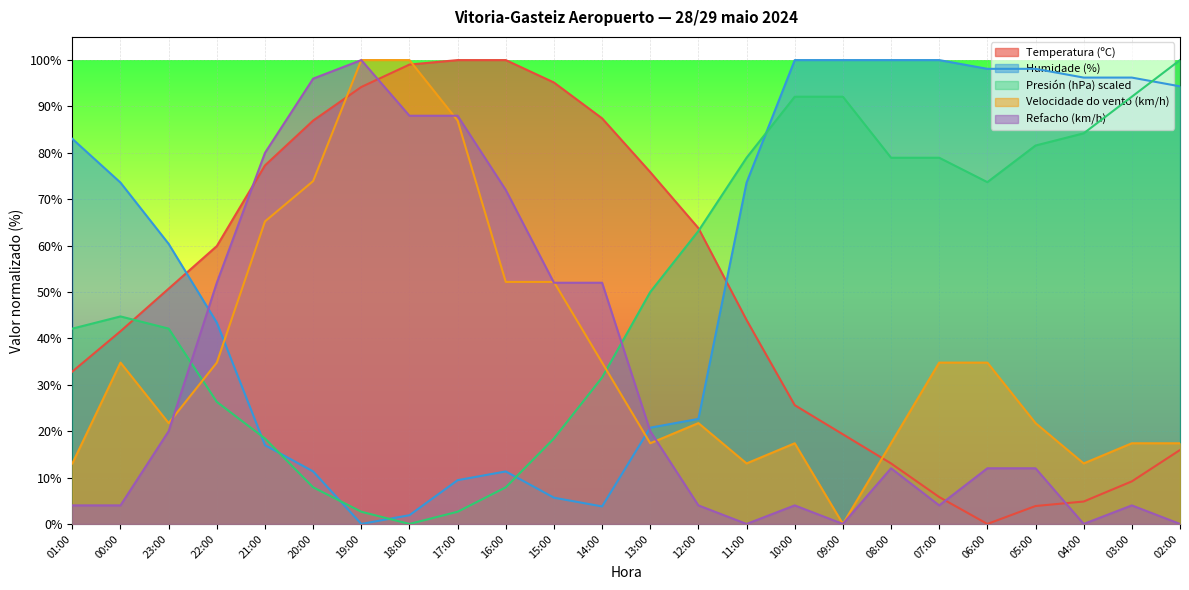

What is the difference between the Temperatura (ºC) values at 06:00 and 15:00?

95.2